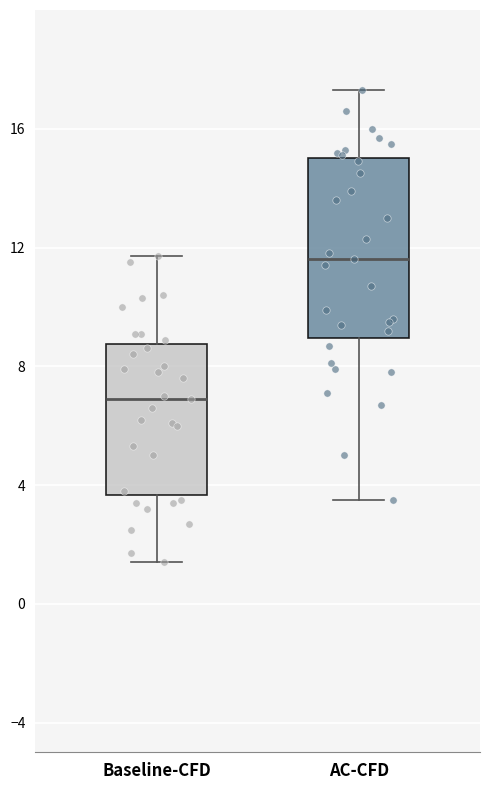

Which box is the tallest, from its lower edge to its upper edge?

AC-CFD